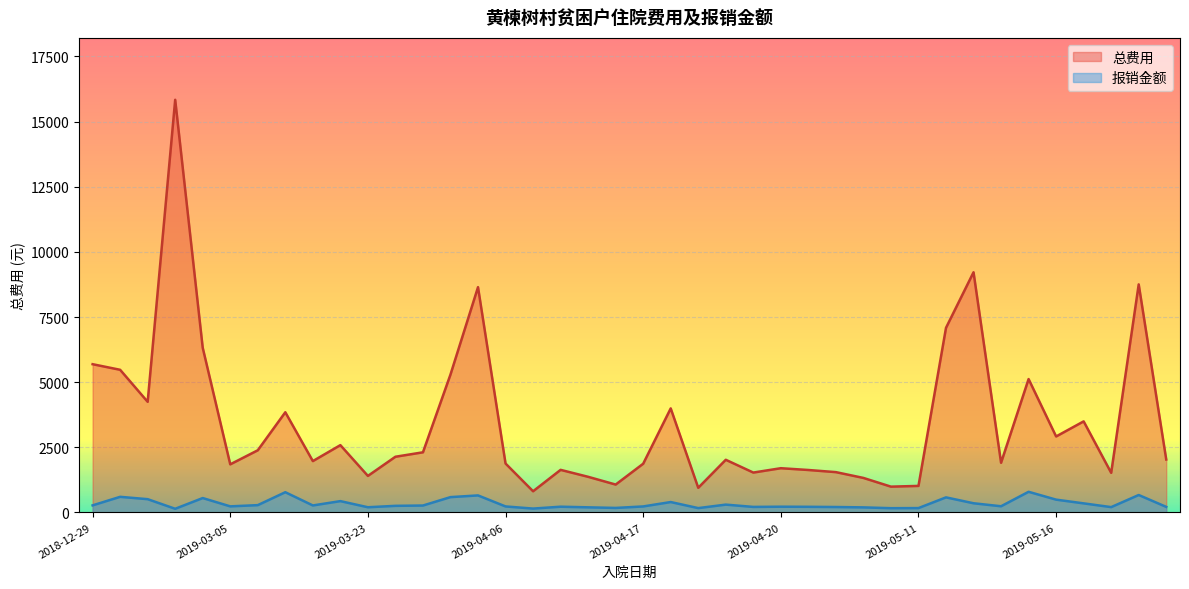

Is it true that 报销金额 equals 213.0 at 2019-05-27?

True